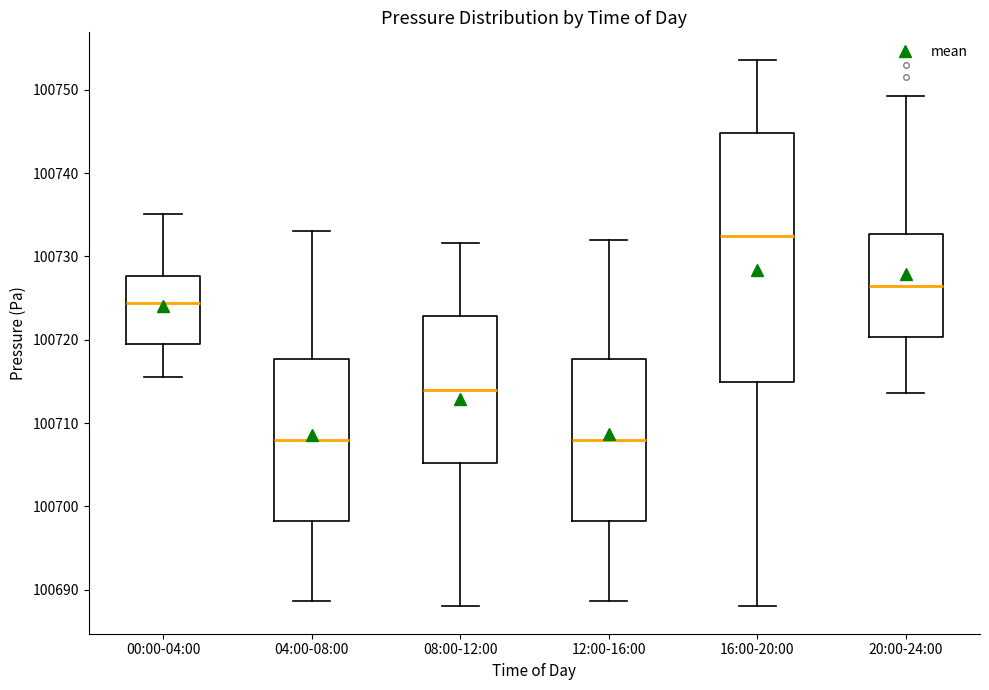

Reading left to right, transcribe this box plot: for each box, give where its median line is, the range the box spans, and where its two whiskers end, as read against the y-axis. The values are not printed on the chart, so give them approximately, as read against the axis.

00:00-04:00: median 100724, box 100720 to 100728, whiskers 100716 to 100735
04:00-08:00: median 100708, box 100698 to 100718, whiskers 100689 to 100733
08:00-12:00: median 100714, box 100705 to 100723, whiskers 100688 to 100732
12:00-16:00: median 100708, box 100698 to 100718, whiskers 100689 to 100732
16:00-20:00: median 100733, box 100715 to 100745, whiskers 100688 to 100754
20:00-24:00: median 100727, box 100720 to 100733, whiskers 100714 to 100749